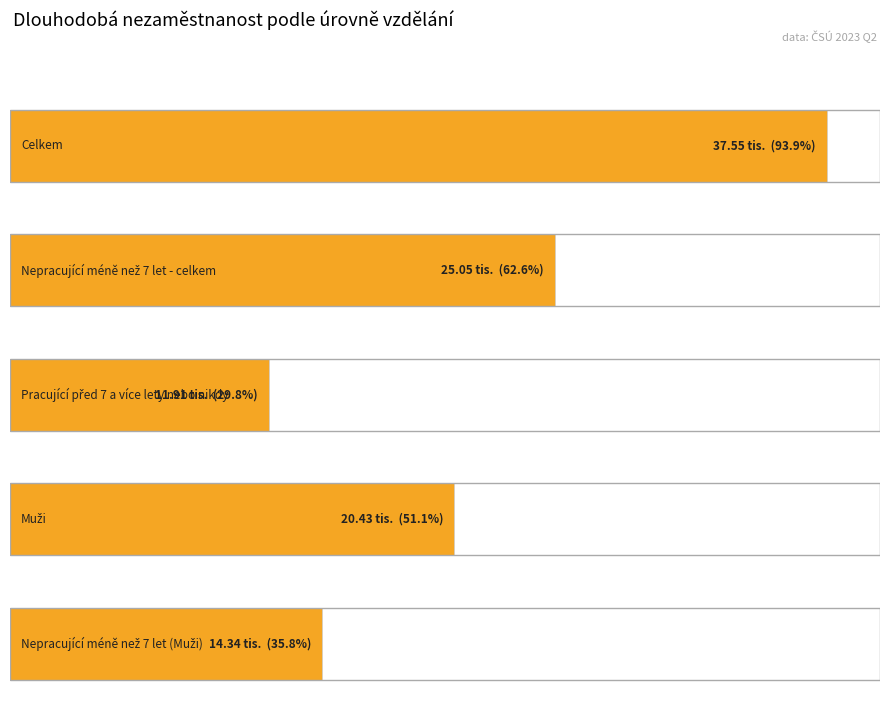

What is the greatest value displayed?

37.5